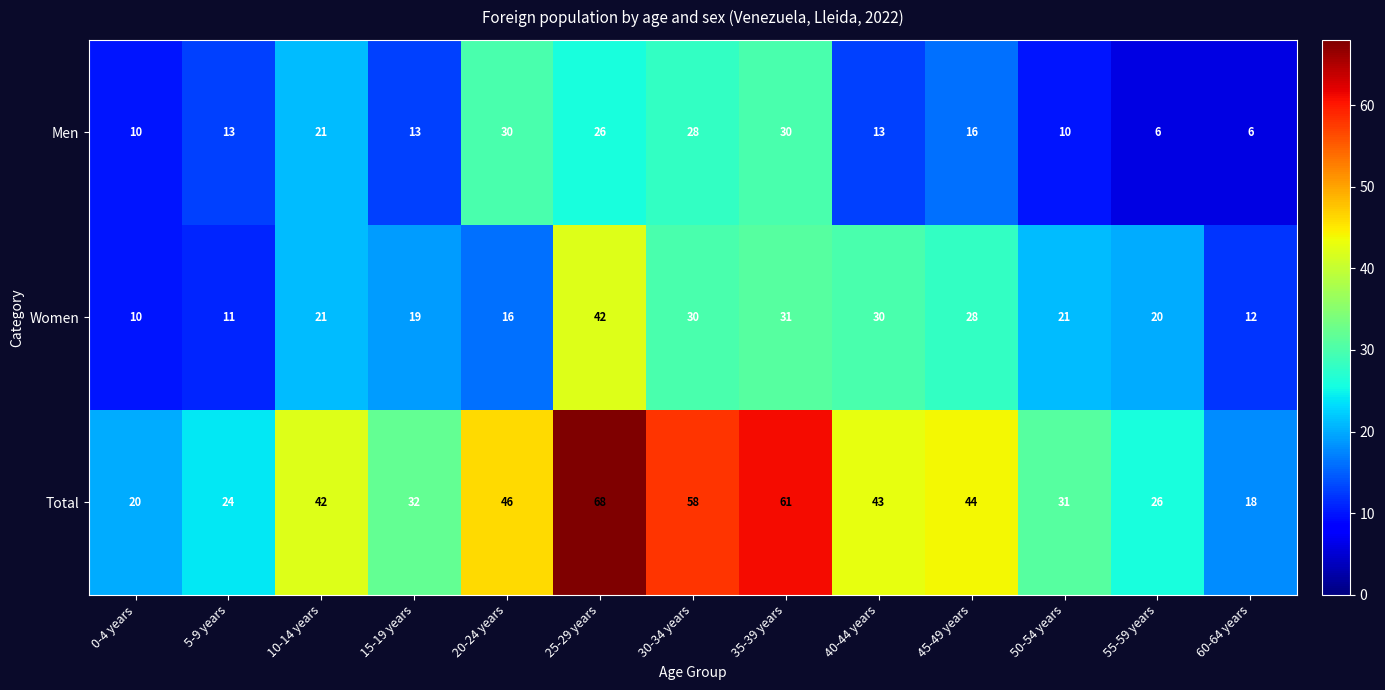

What is the approximate value of Men at 55-59 years?

6